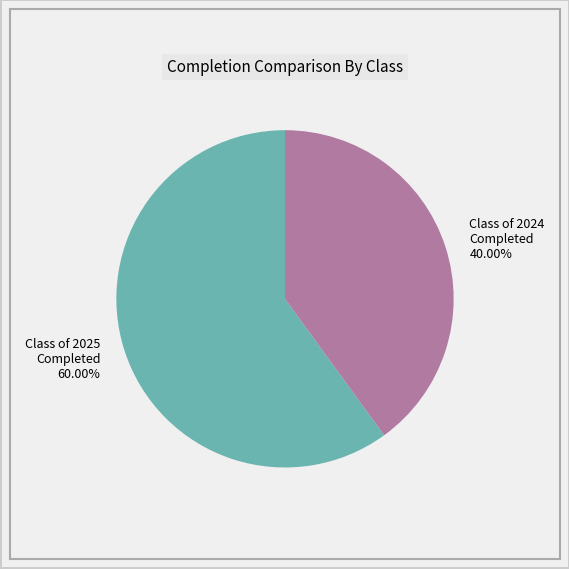

Which category has the smallest portion of the pie?

Class of 2024 Completed 40.00%